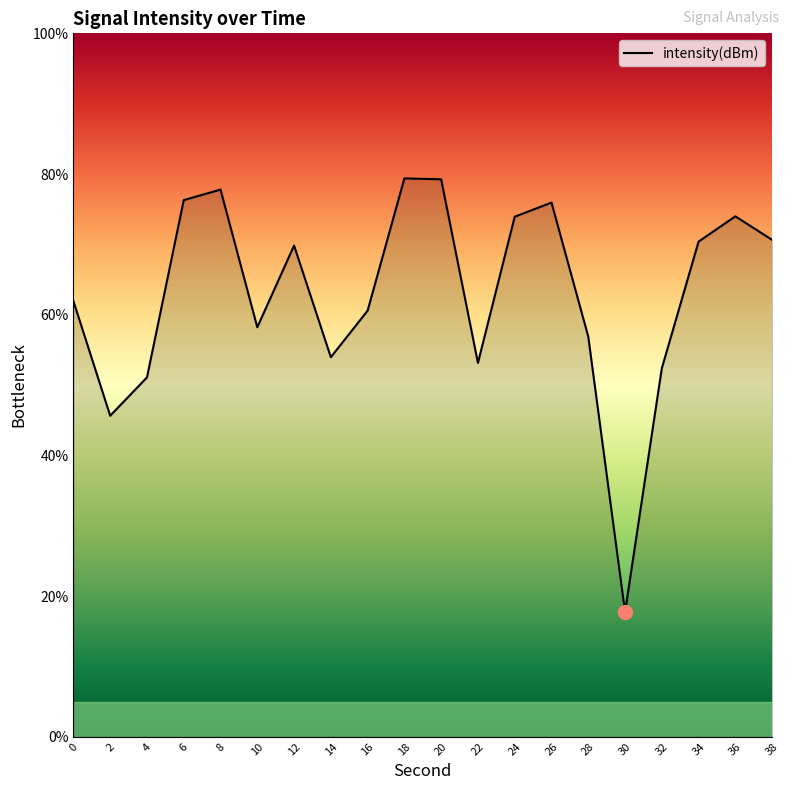

True or false: there are more than 0 points higher than both neighbors.

True